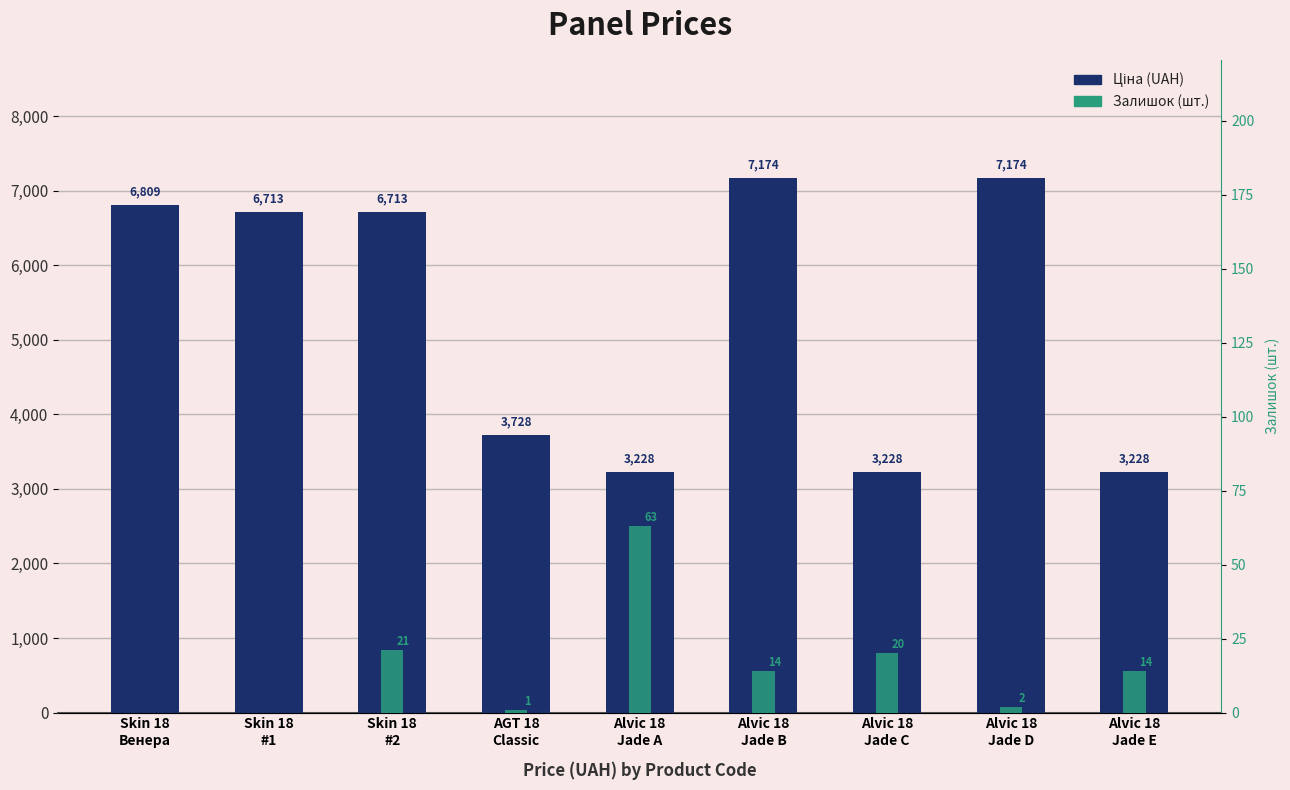

Which has a higher value, Alvic 18
Jade B or Skin 18
#1?

Alvic 18
Jade B